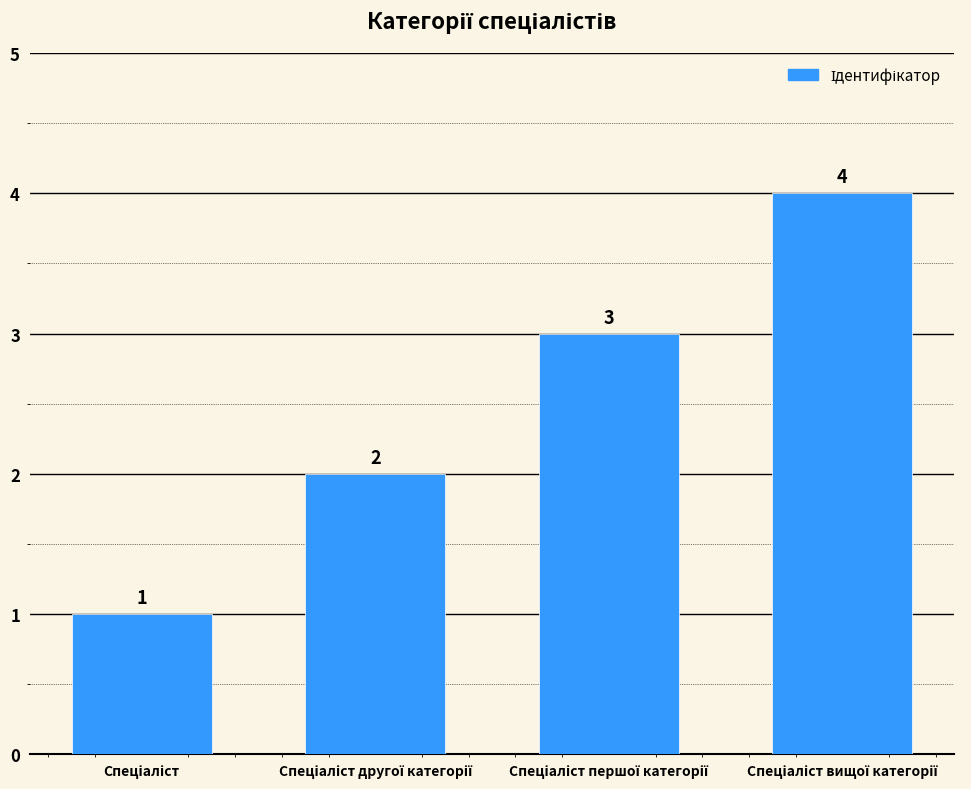

Count the values in the range 2 to 4.

3